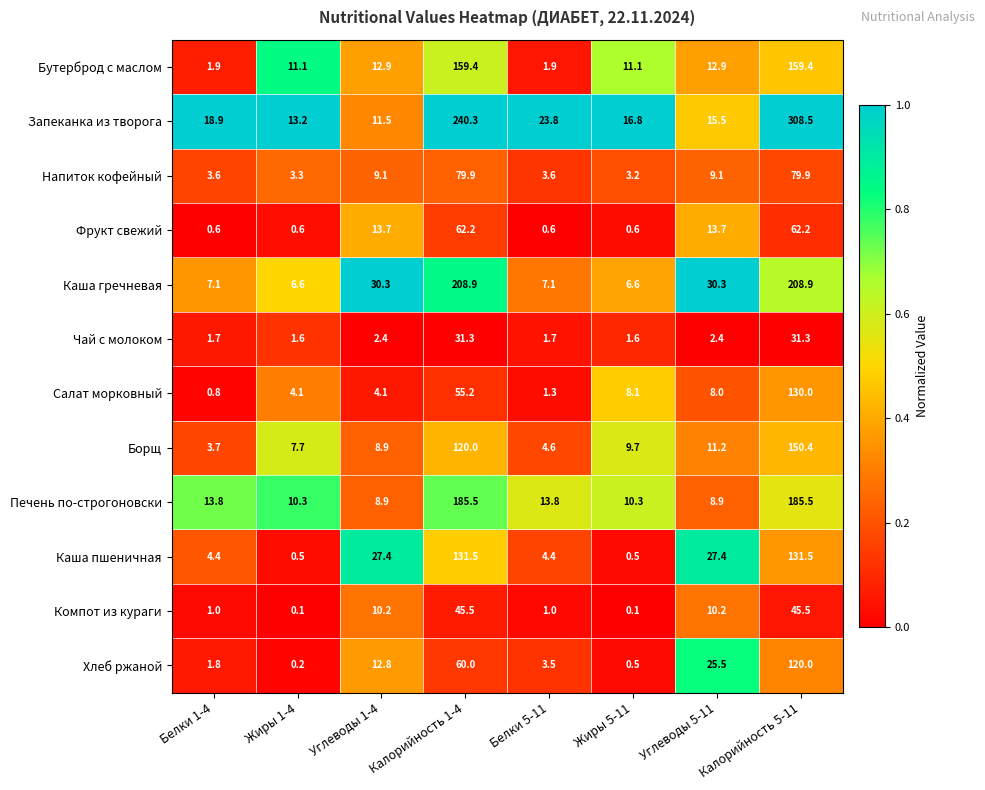

Rank the series by their maximum value, from lowest to highest.

Чай с молоком, Компот из кураги, Фрукт свежий, Напиток кофейный, Хлеб ржаной, Салат морковный, Каша пшеничная, Борщ, Бутерброд с маслом, Печень по-строгоновски, Каша гречневая, Запеканка из творога